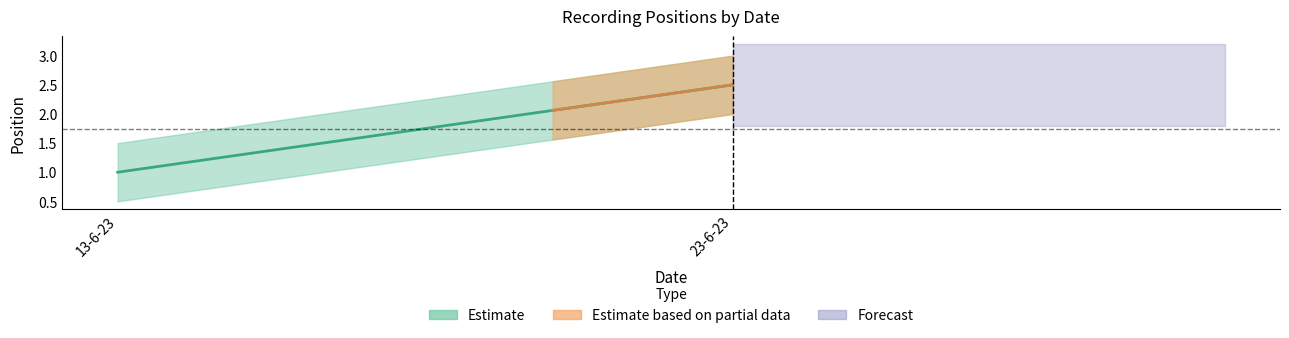

True or false: the data shows 1 at 23-6-23.

False